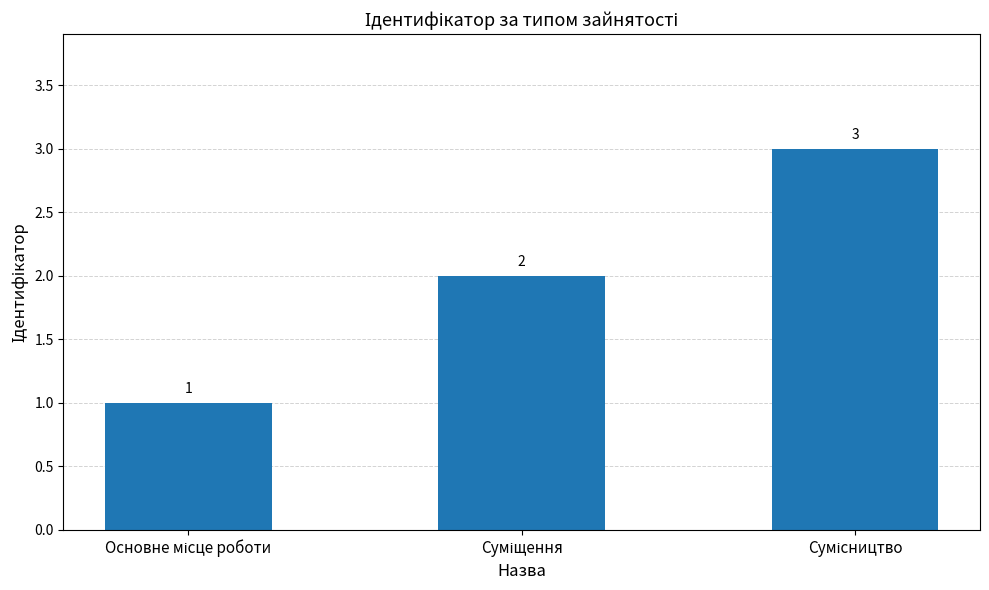

What is the greatest value displayed?

3